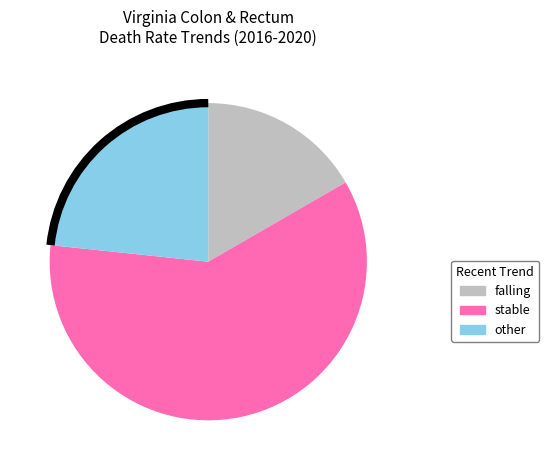

Is there a majority slice in this chart?

Yes